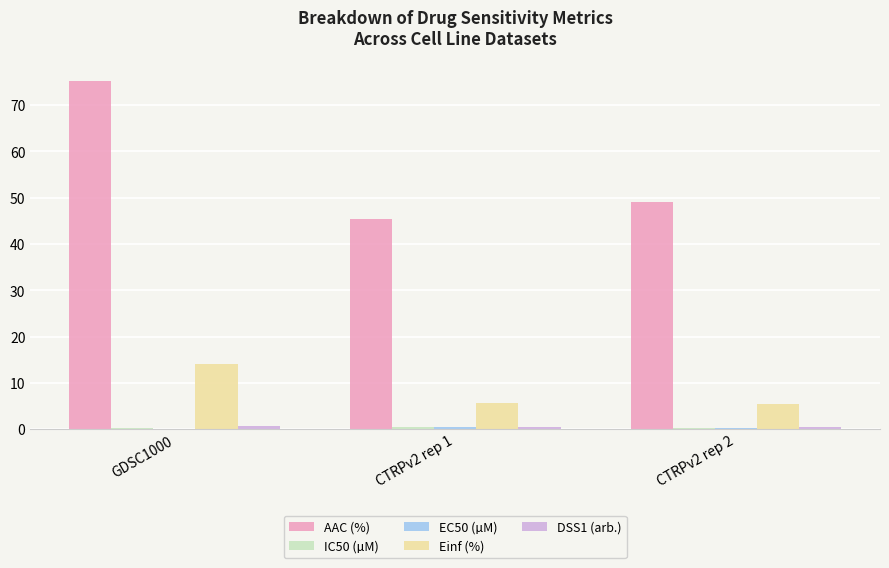

At which category is the sum across all series the highest?

GDSC1000